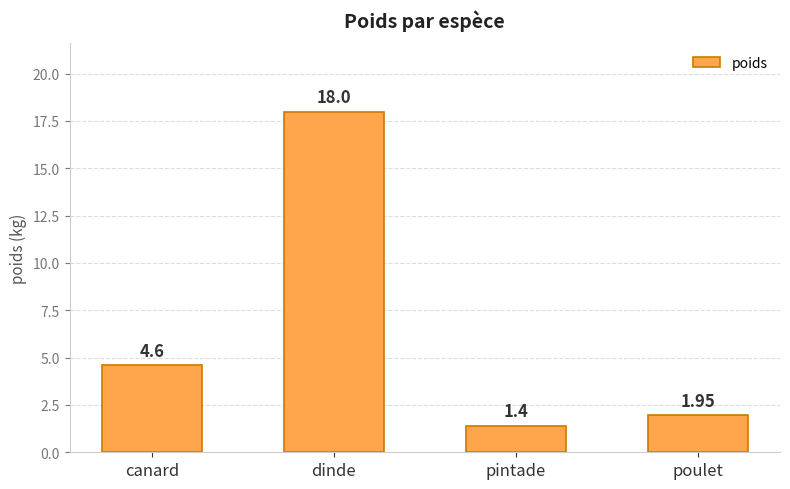

What is the label of the 2nd bar from the left?

dinde